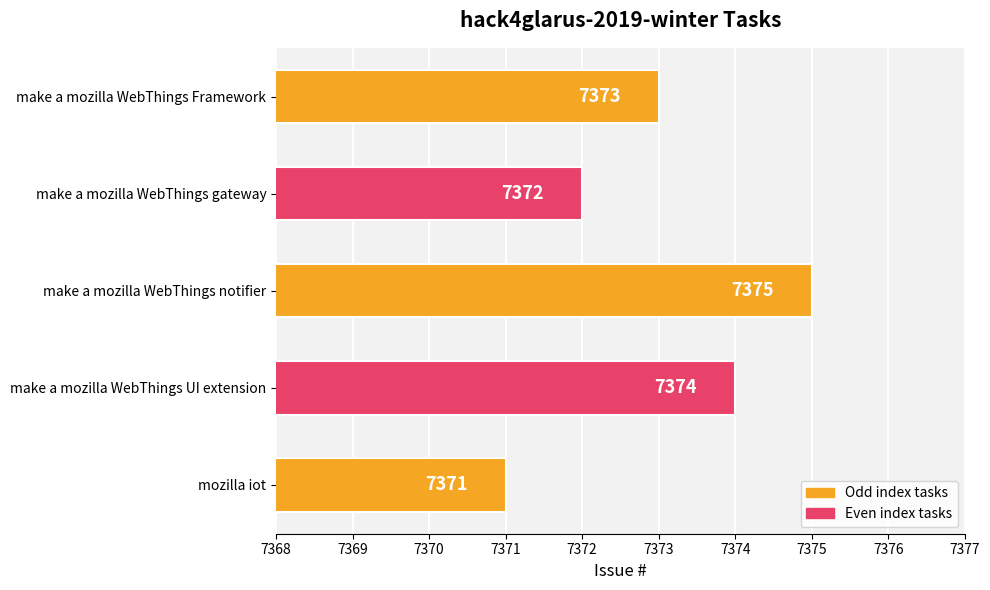

Which category has the highest value across all series?

make a mozilla WebThings notifier